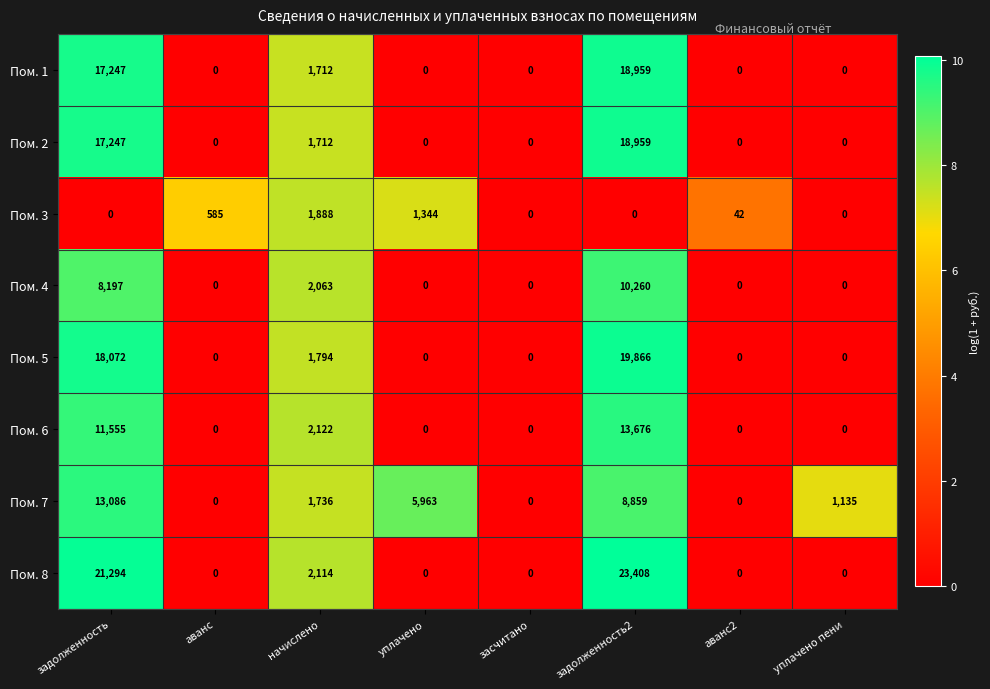

Which series has the largest total across all categories?

Пом. 8